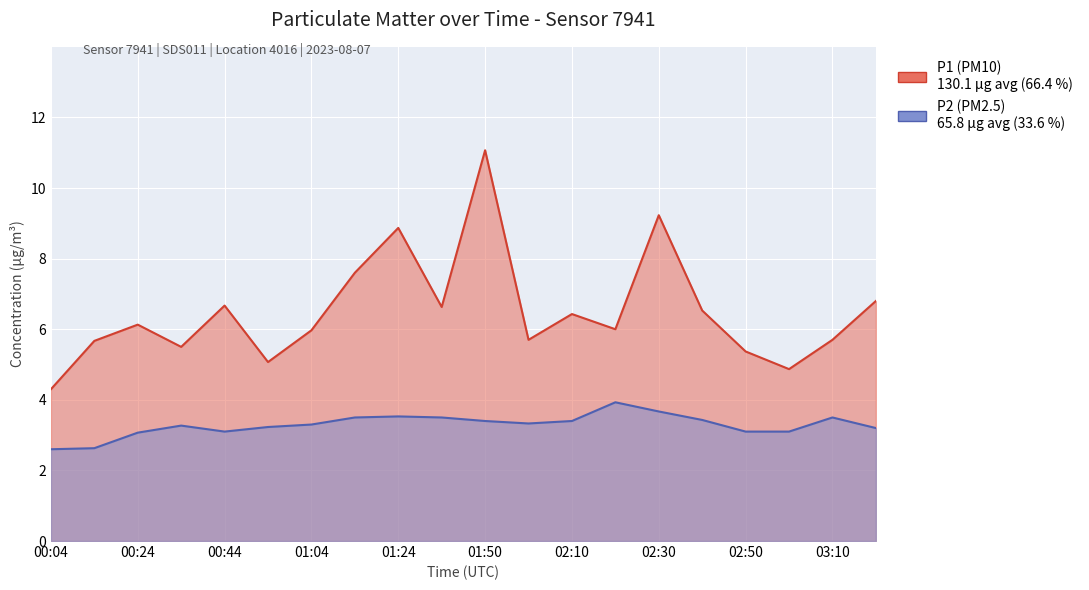

What is the label of the 11th point from the left?

01:50